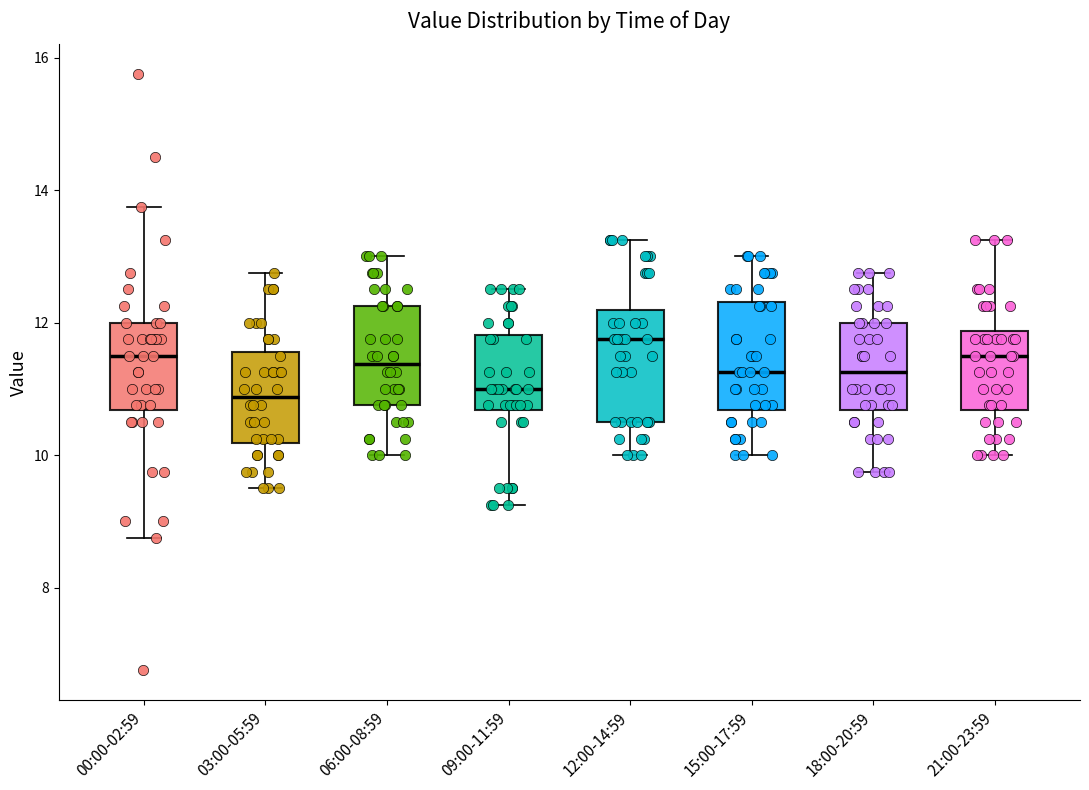

Reading left to right, read every box against the y-axis: the position of its median line, the range the box covers, and the ends of its whiskers. The values are not printed on the chart, so give them approximately, as read against the axis.

00:00-02:59: median 11.6, box 10.6 to 12.0, whiskers 8.8 to 13.8
03:00-05:59: median 10.8, box 10.2 to 11.6, whiskers 9.6 to 12.8
06:00-08:59: median 11.4, box 10.8 to 12.2, whiskers 10.0 to 13.0
09:00-11:59: median 11.0, box 10.6 to 11.8, whiskers 9.2 to 12.6
12:00-14:59: median 11.8, box 10.6 to 12.2, whiskers 10.0 to 13.2
15:00-17:59: median 11.2, box 10.6 to 12.4, whiskers 10.0 to 13.0
18:00-20:59: median 11.2, box 10.6 to 12.0, whiskers 9.8 to 12.8
21:00-23:59: median 11.6, box 10.6 to 11.8, whiskers 10.0 to 13.2